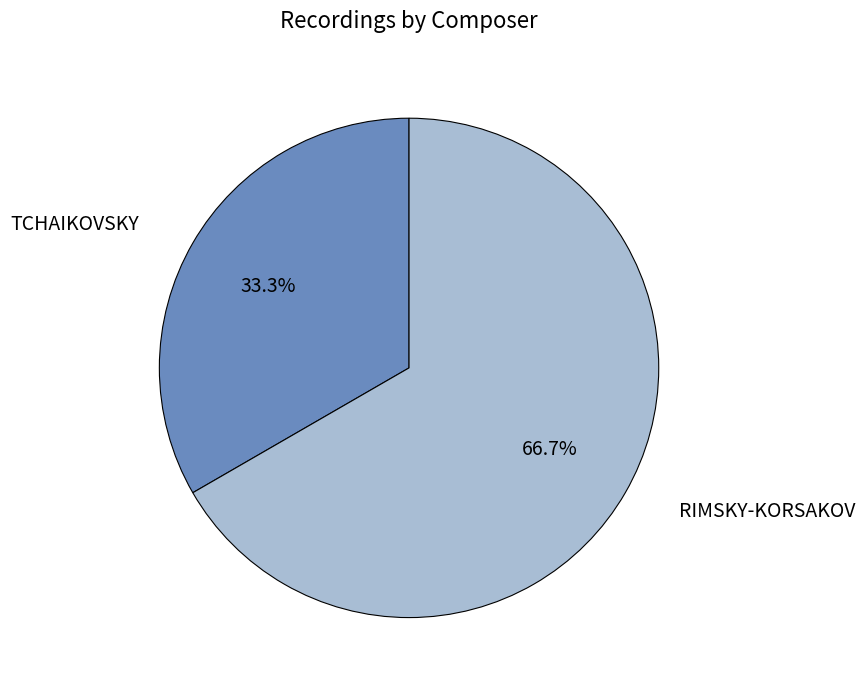

Which has a higher value, RIMSKY-KORSAKOV or TCHAIKOVSKY?

RIMSKY-KORSAKOV